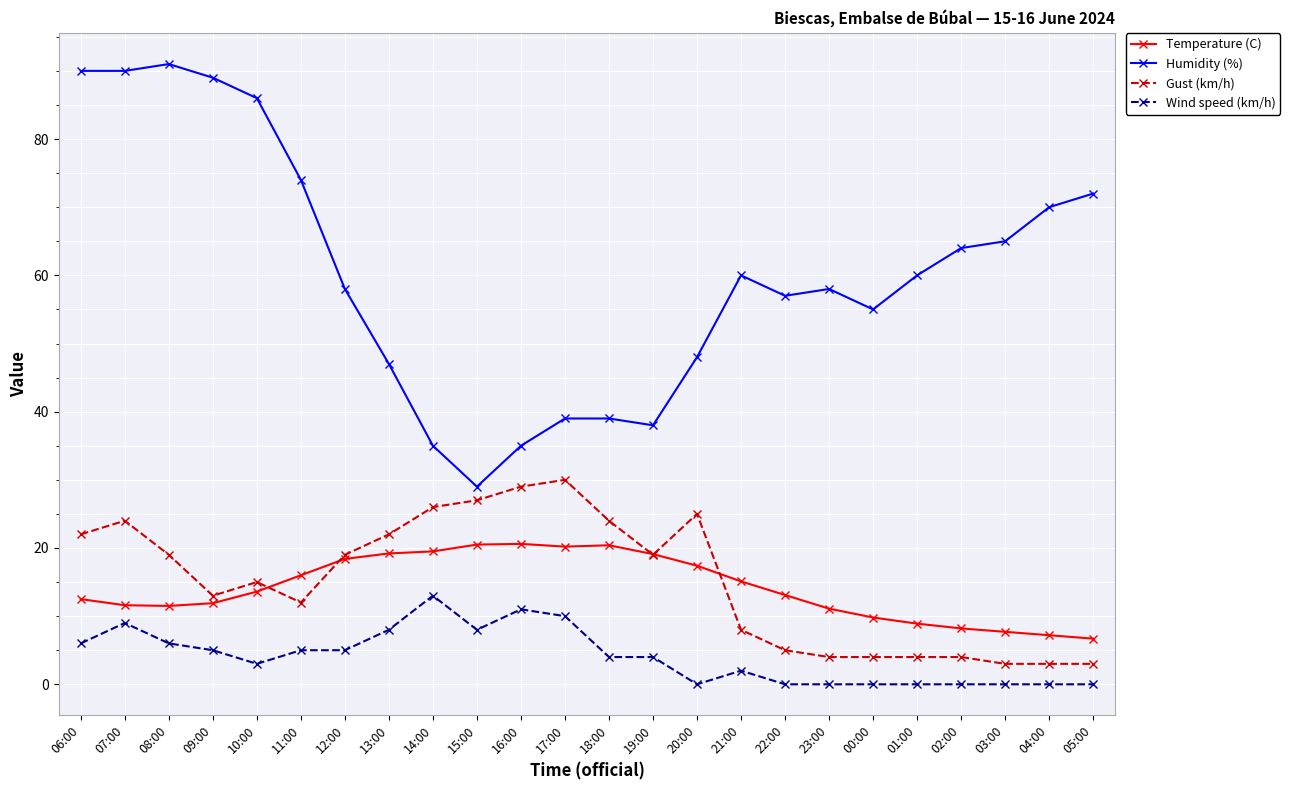

The value of Humidity (%) at 10:00 is 52.9. True or false?

False